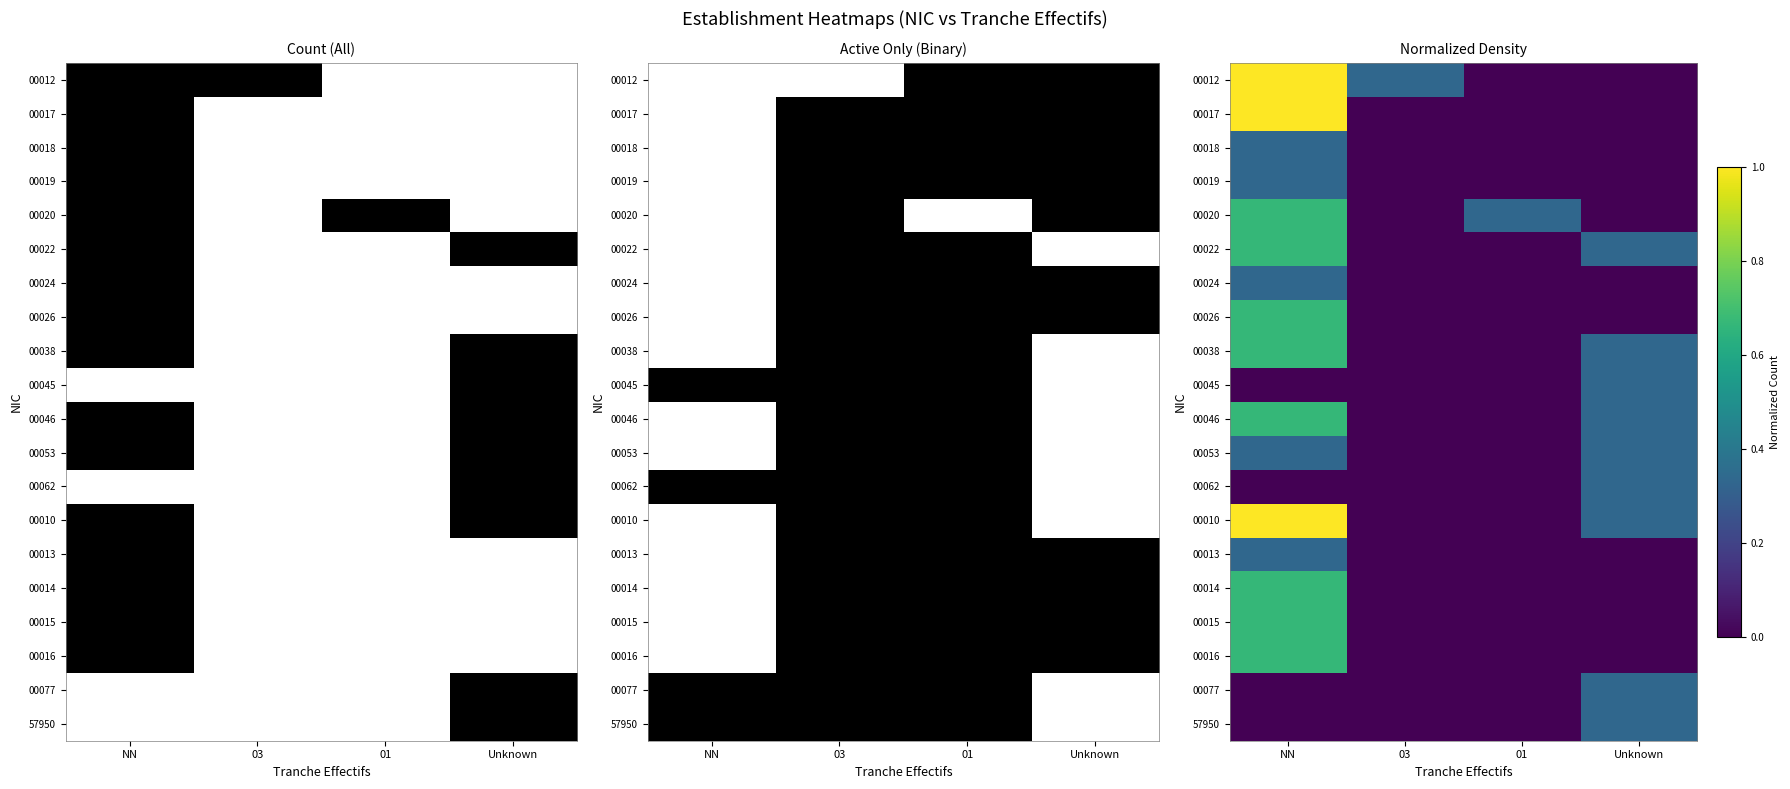

What is the difference between the maximum and second lowest values in the 00012 series?

1.0